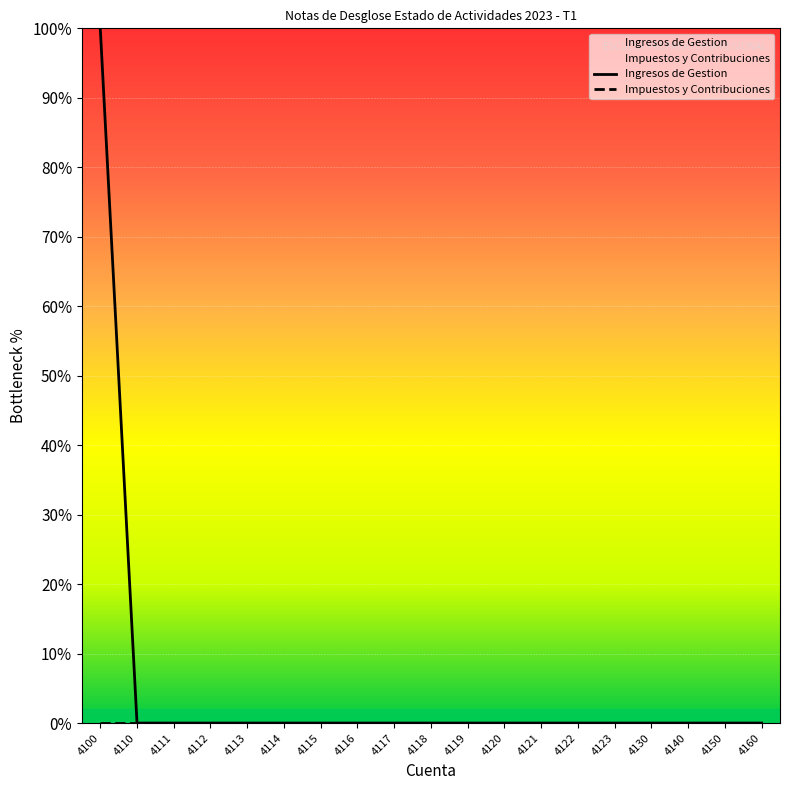

Reading left to right, list all the values displayed in this chart.

Ingresos de Gestion: 4100=2300000	4110=0	4111=0	4112=0	4113=0	4114=0	4115=0	4116=0	4117=0	4118=0	4119=0	4120=0	4121=0	4122=0	4123=0	4130=0	4140=0	4150=0	4160=0
Impuestos y Contribuciones: 4100=0	4110=0	4111=0	4112=0	4113=0	4114=0	4115=0	4116=0	4117=0	4118=0	4119=0	4120=0	4121=0	4122=0	4123=0	4130=0	4140=0	4150=0	4160=0